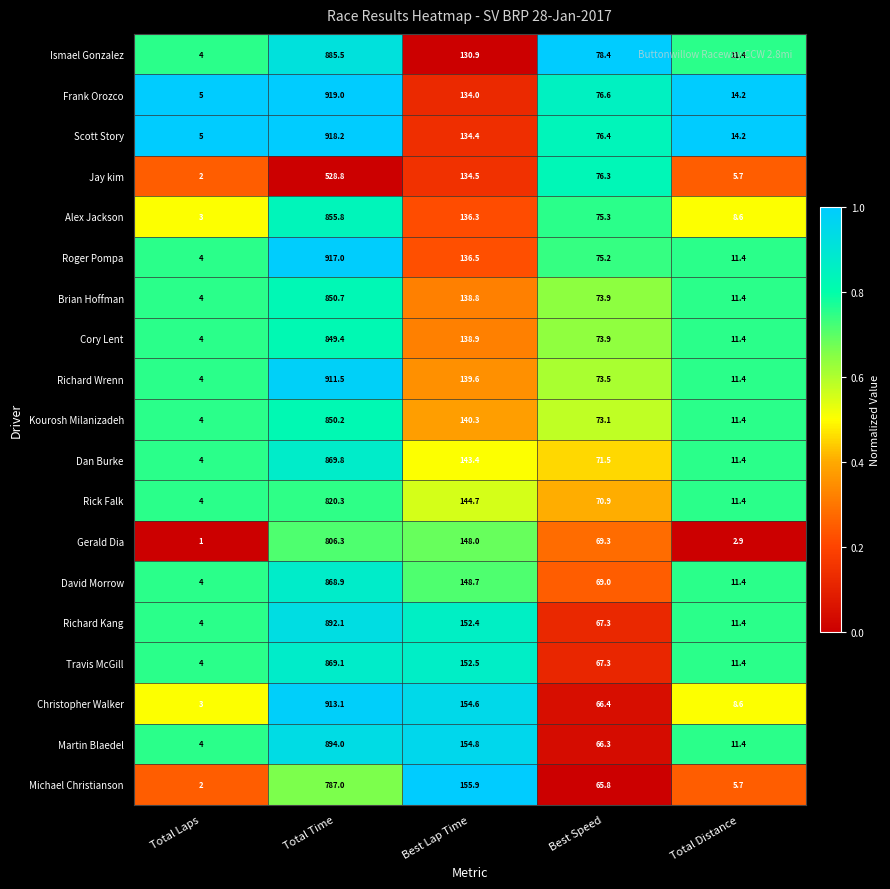

How many categories are shown in the chart?

5